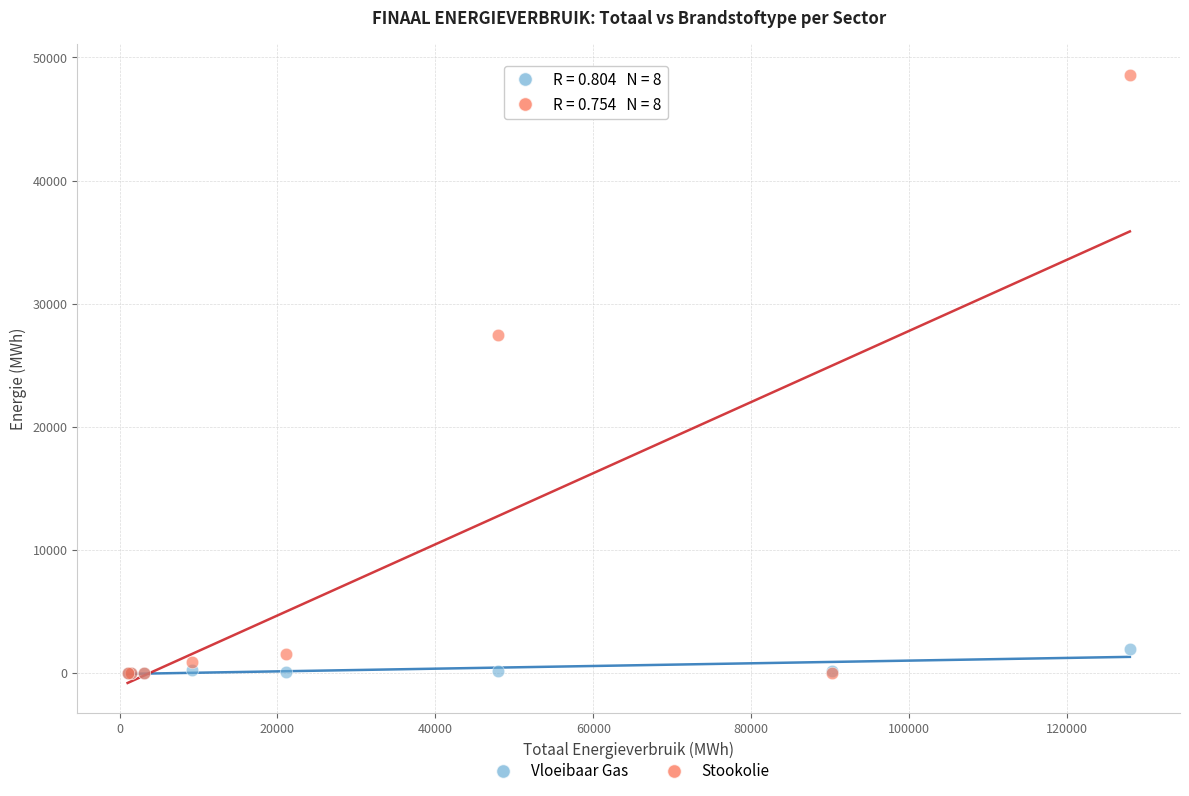

Across all series, what Y value is closest to 24290?

27417.3